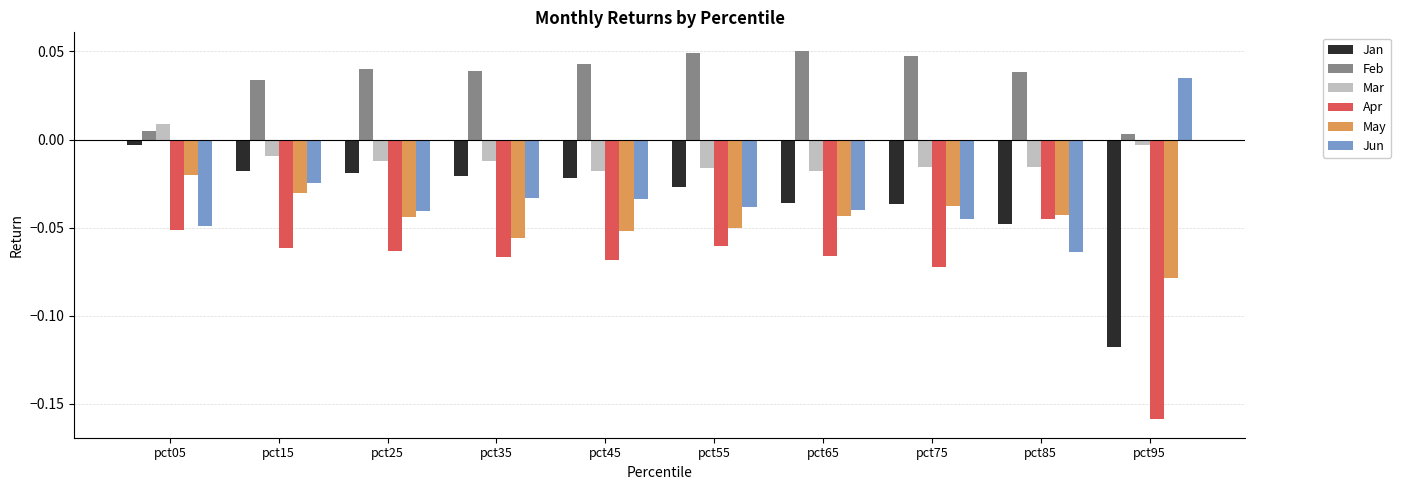

At which label is May closest to 0?

pct05